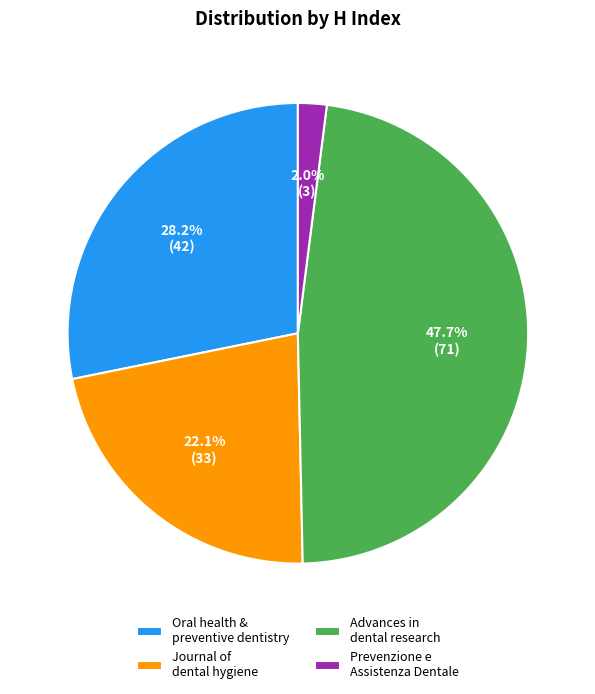

The Advances in dental research slice represents 57% of the pie. True or false?

False